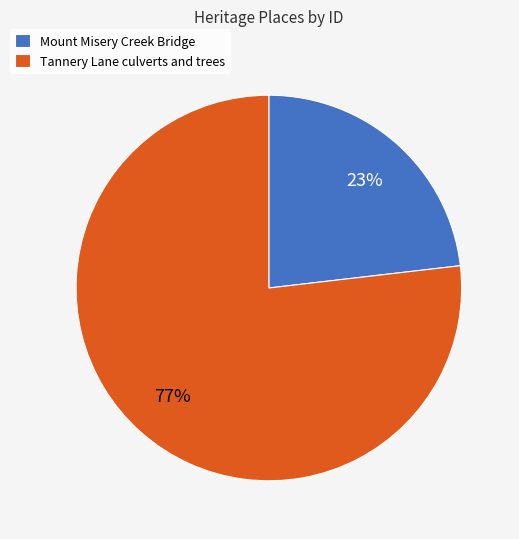

Which category has the smallest portion of the pie?

Mount Misery Creek Bridge